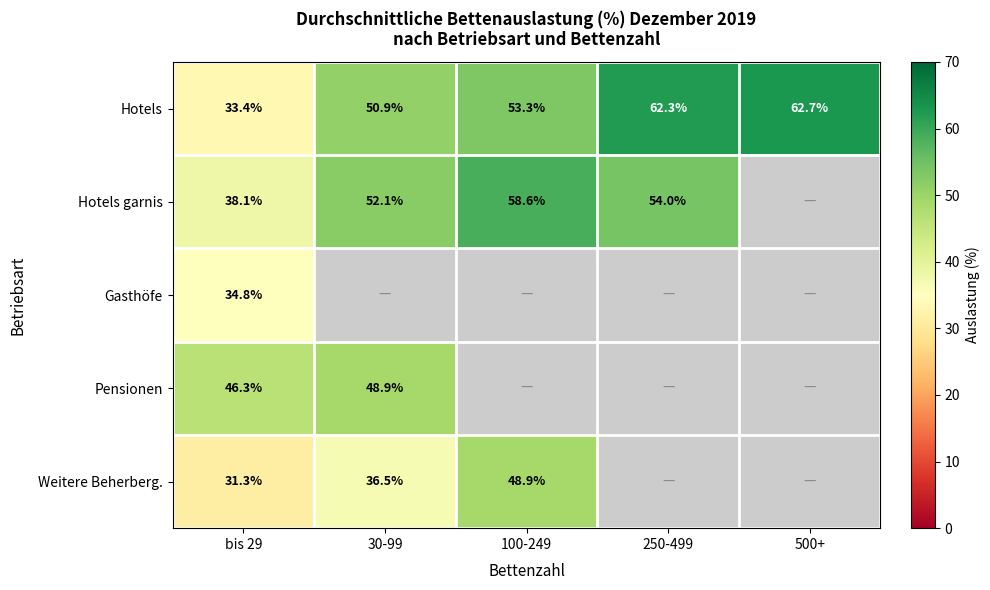

The value of Weitere Beherberg. at 30-99 is 8.8. True or false?

False